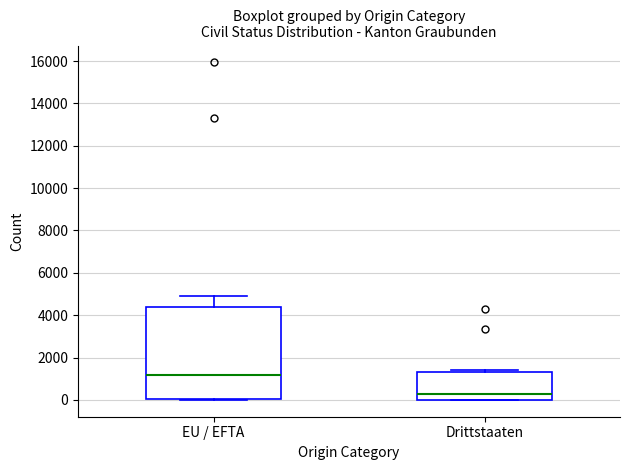

Comparing the boxes themselves (not the whiskers), which one is the tallest?

EU / EFTA